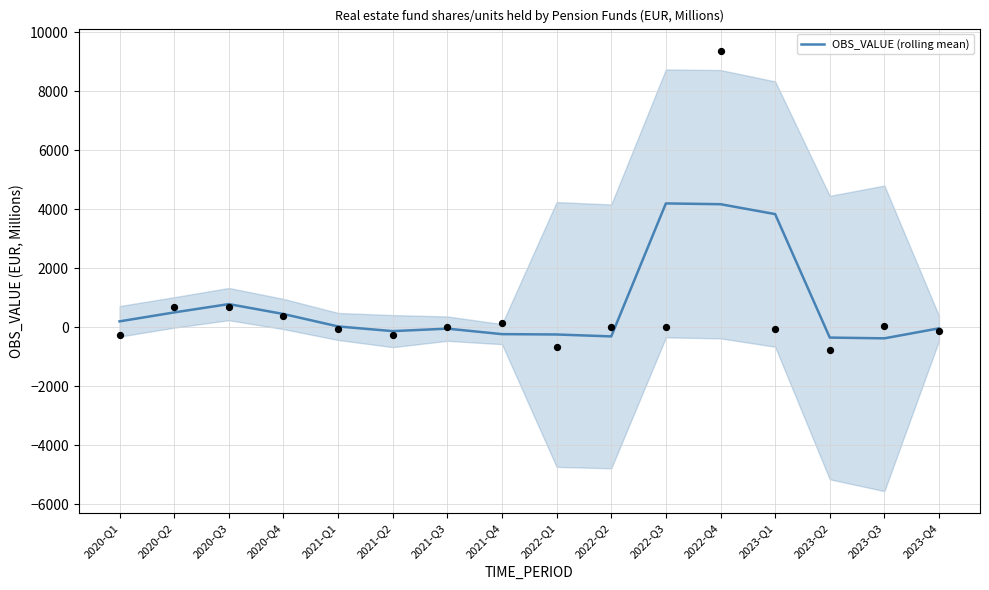

What is the change in value from 2020-Q3 to 2021-Q2?

-917.3